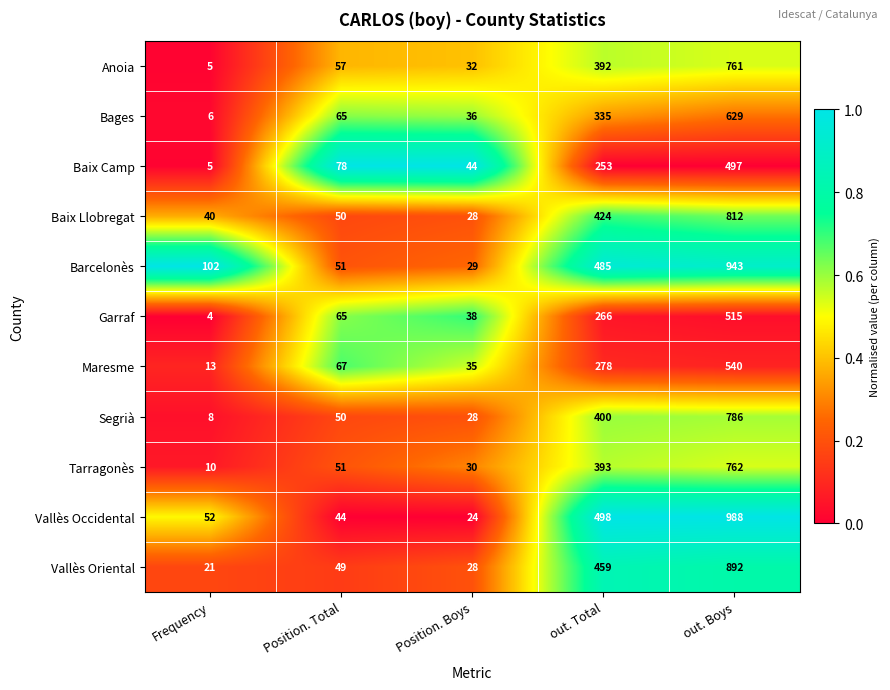

What is the sum of the Segrià values at Position. Total and out. Total?

450